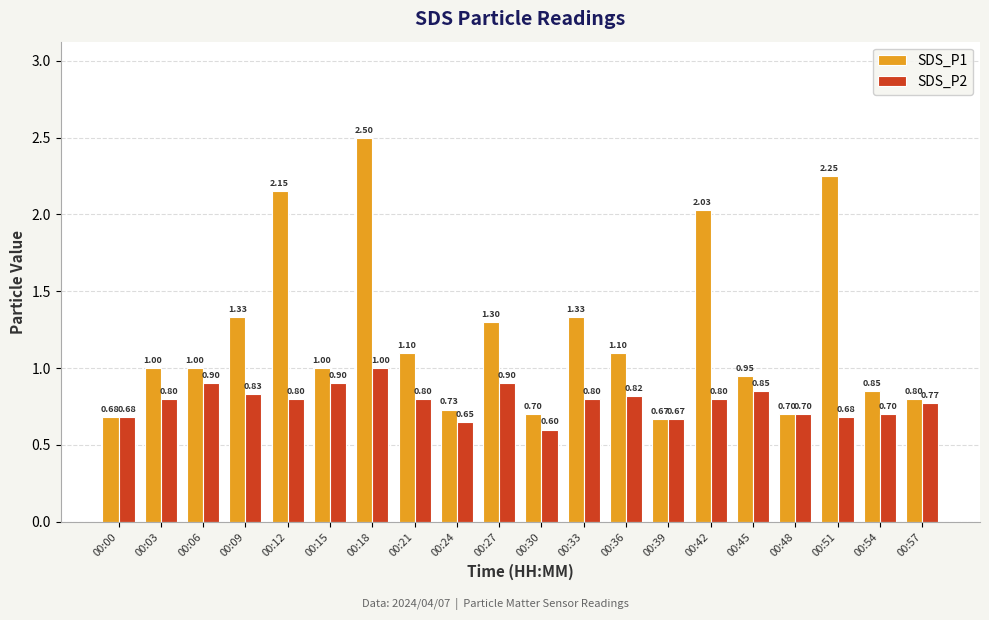

Which series changed the most between 00:09 and 00:27?

SDS_P2